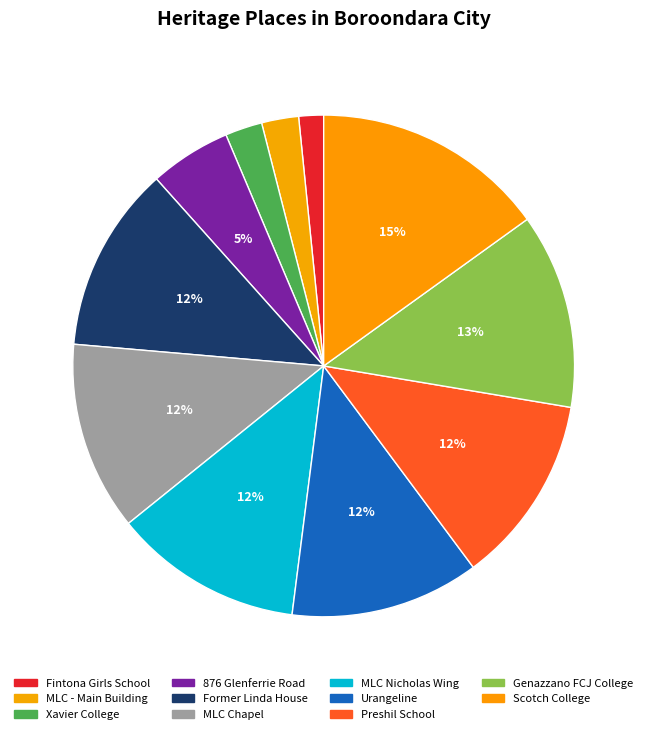

To the nearest percent, what is the average slice percentage?

9%